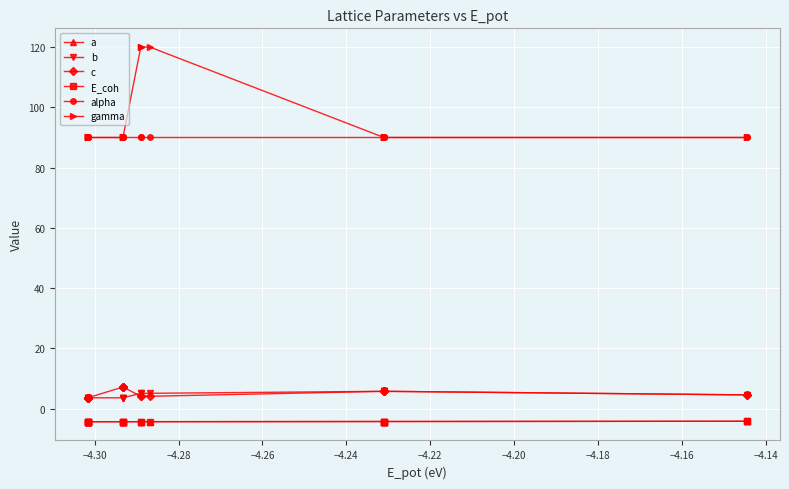

What are all the series names shown in the legend?

a, b, c, E_coh, alpha, gamma